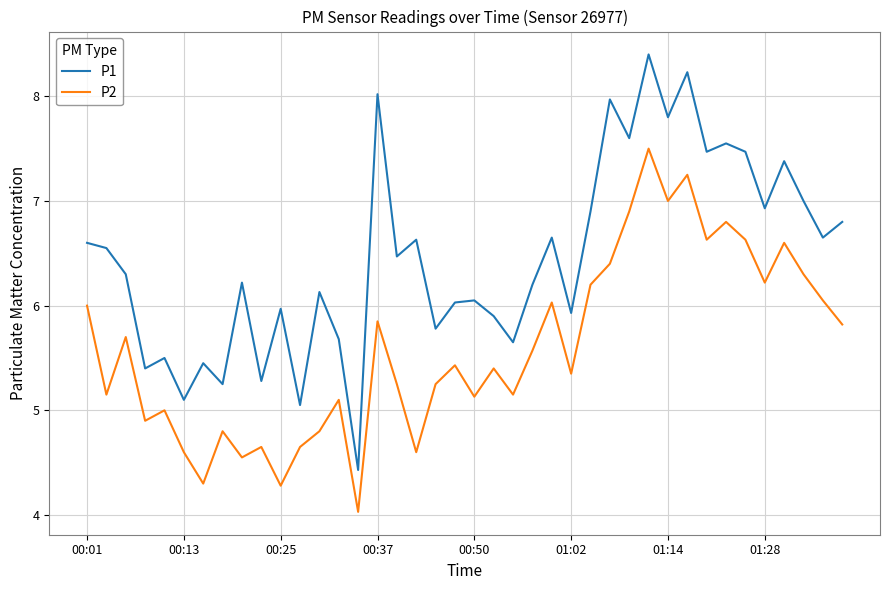

Which series has the largest total across all categories?

P1